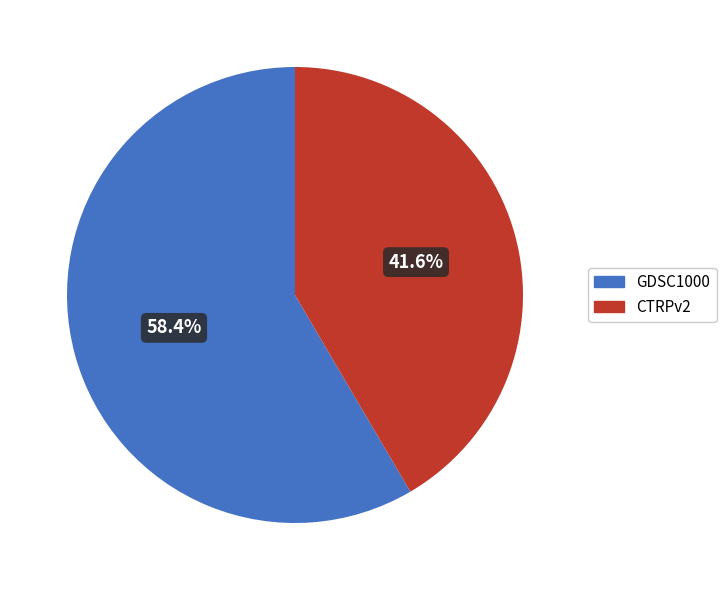

What is the ratio of the value at GDSC1000 to the value at CTRPv2?

1.4